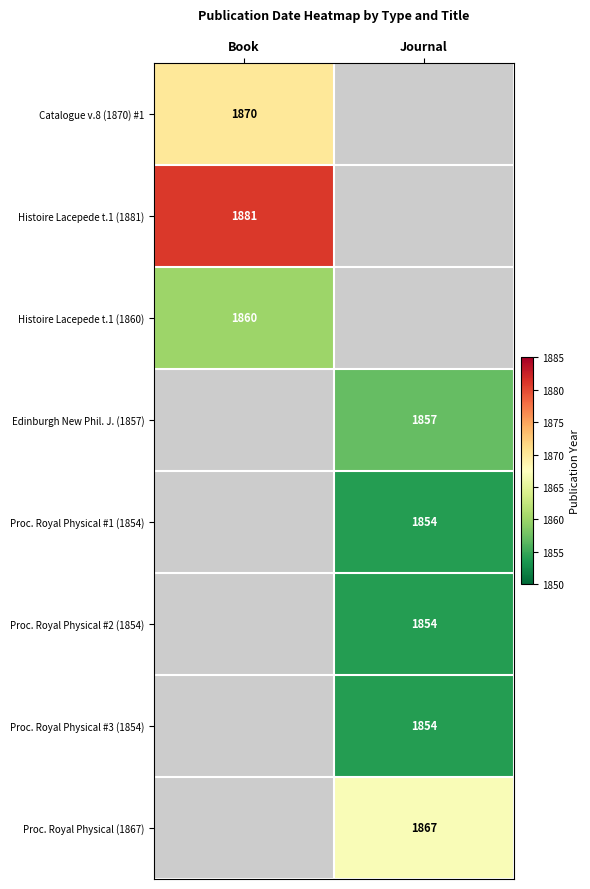

The value of Proc. Royal Physical #2 (1854) at Journal is 2515. True or false?

False